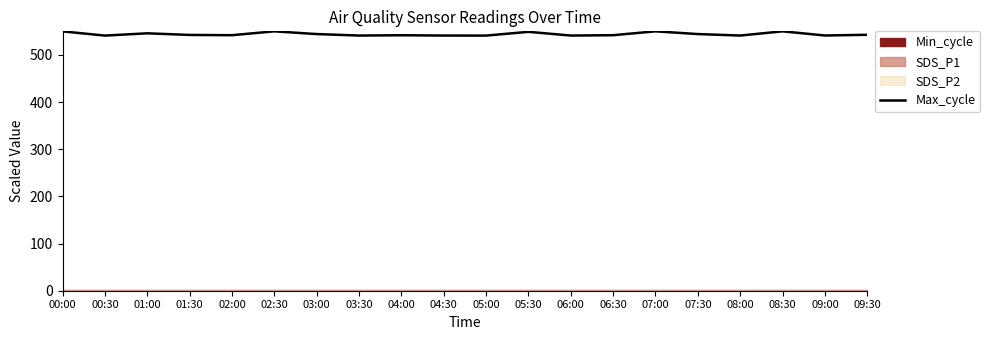

What is the sum of all values?

10880.8